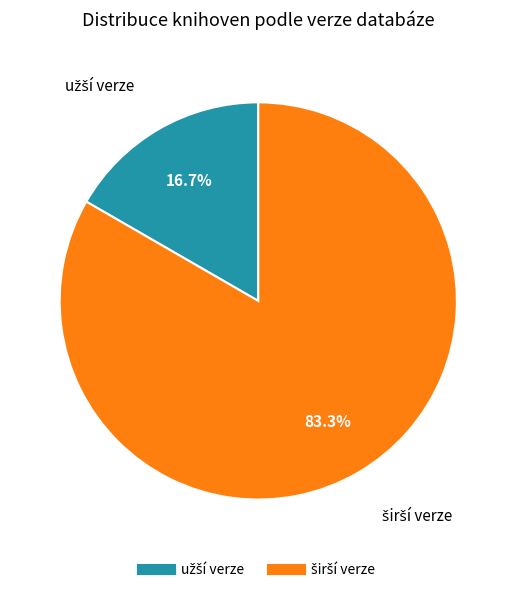

Does any single category account for the majority?

Yes